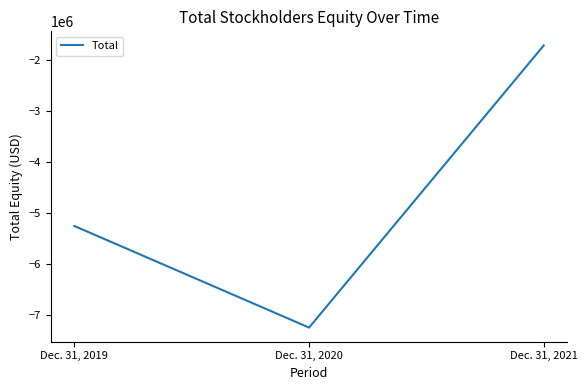

What value does the data have at Dec. 31, 2020, to the nearest 50?

-7238550